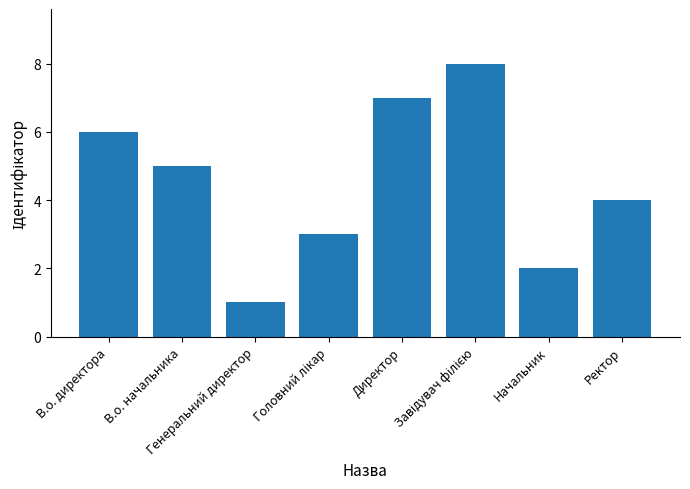

What is the difference between the maximum and minimum values?

7